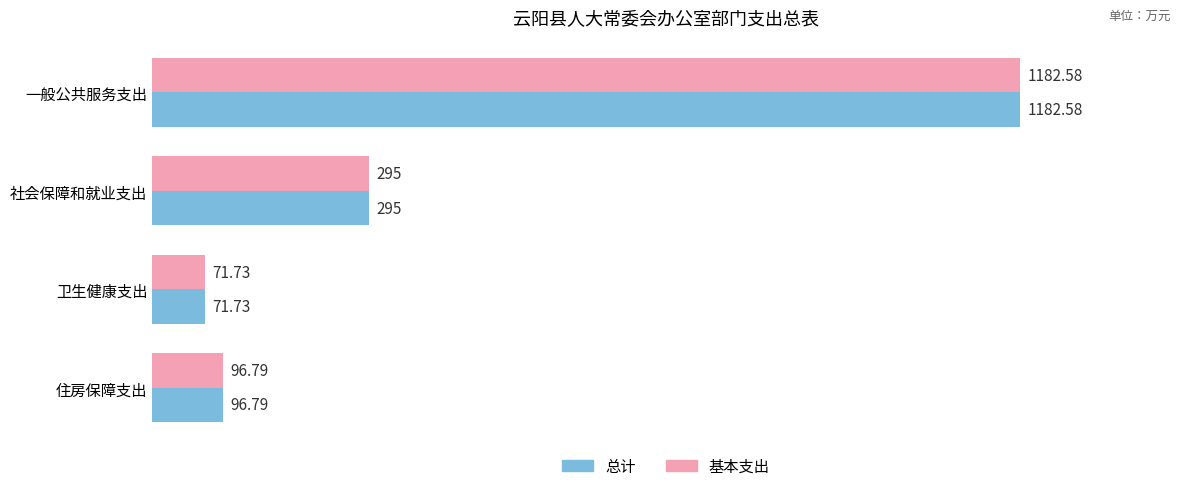

What is the total value across all series at 一般公共服务支出?

2365.2